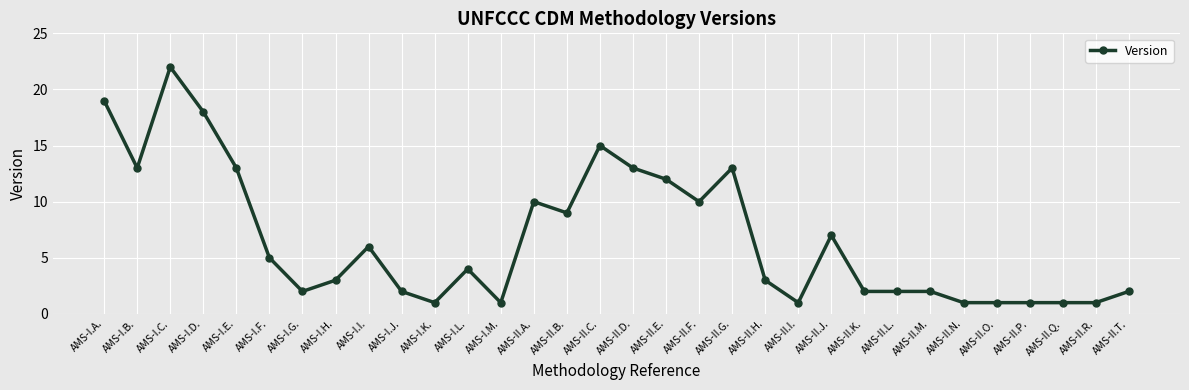

Does the chart display data point markers on the line(s)?

Yes